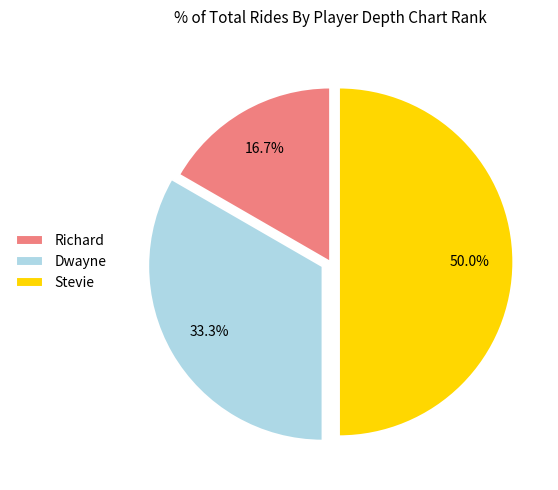

How many slices are in this pie chart?

3